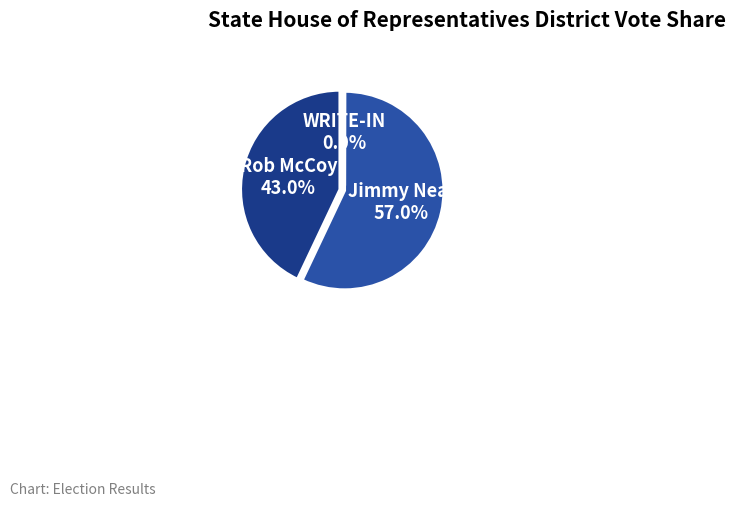

Which has a higher value, Rob McCoy or WRITE-IN?

Rob McCoy